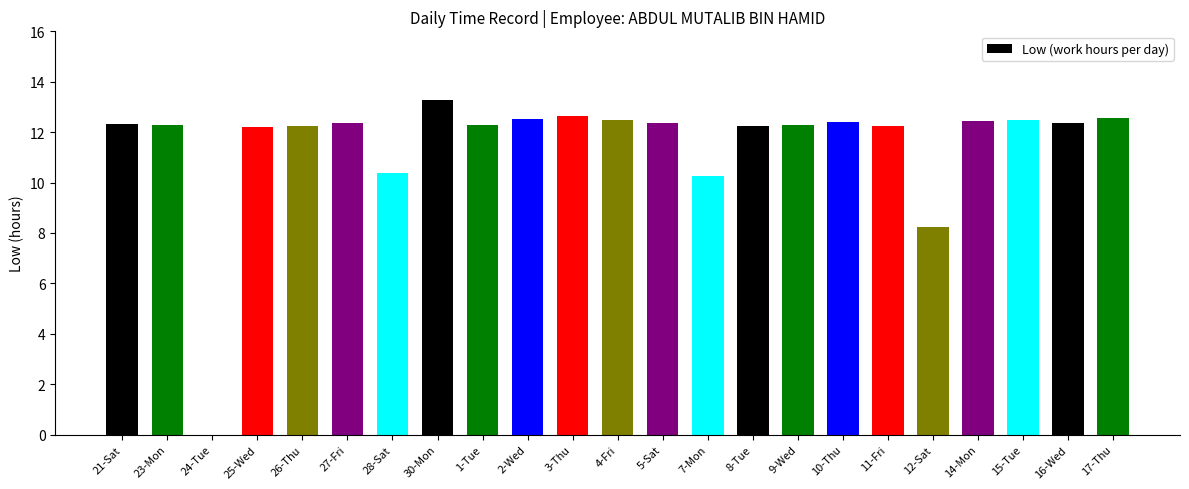

What value does the data have at 3-Thu?

12.7